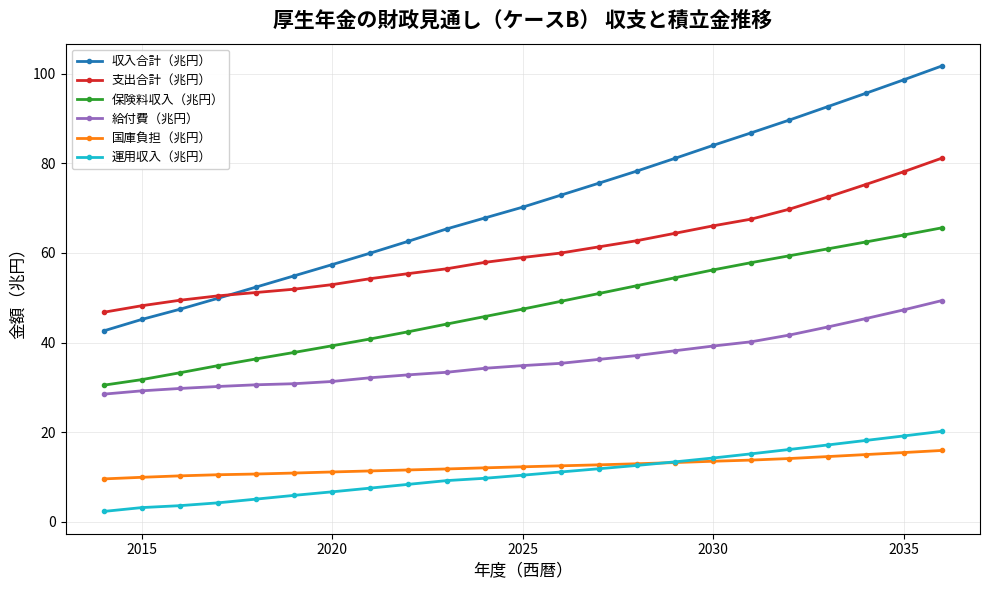

What is the value of the 運用収入（兆円） point at the 11th from the left?

9.7